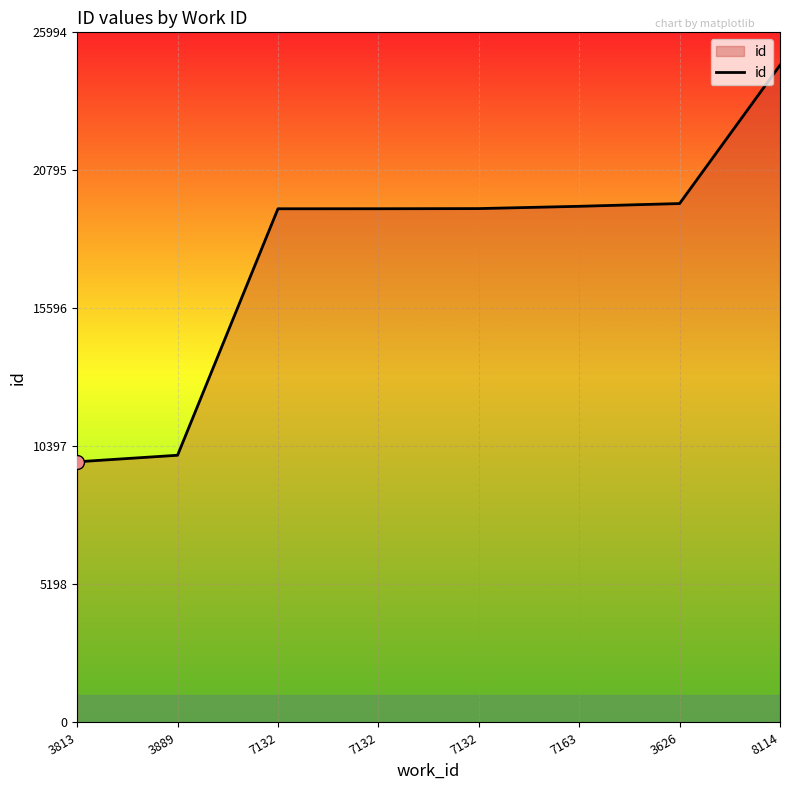

What is the sum of all values?

141683